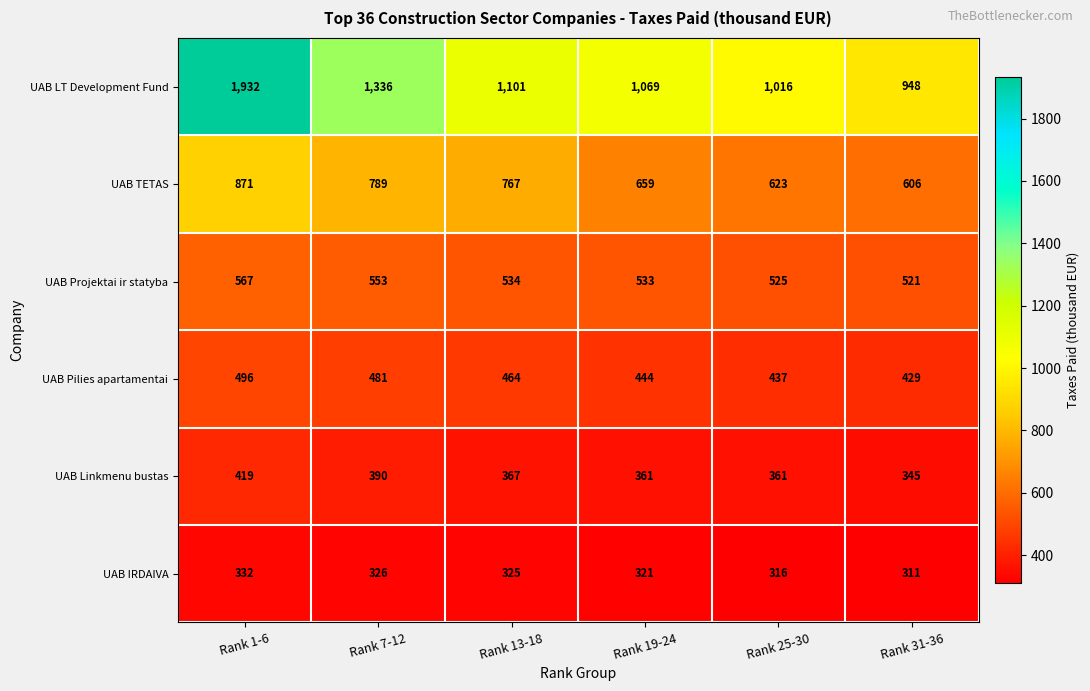

What is the total value across all series at Rank 25-30?

3278